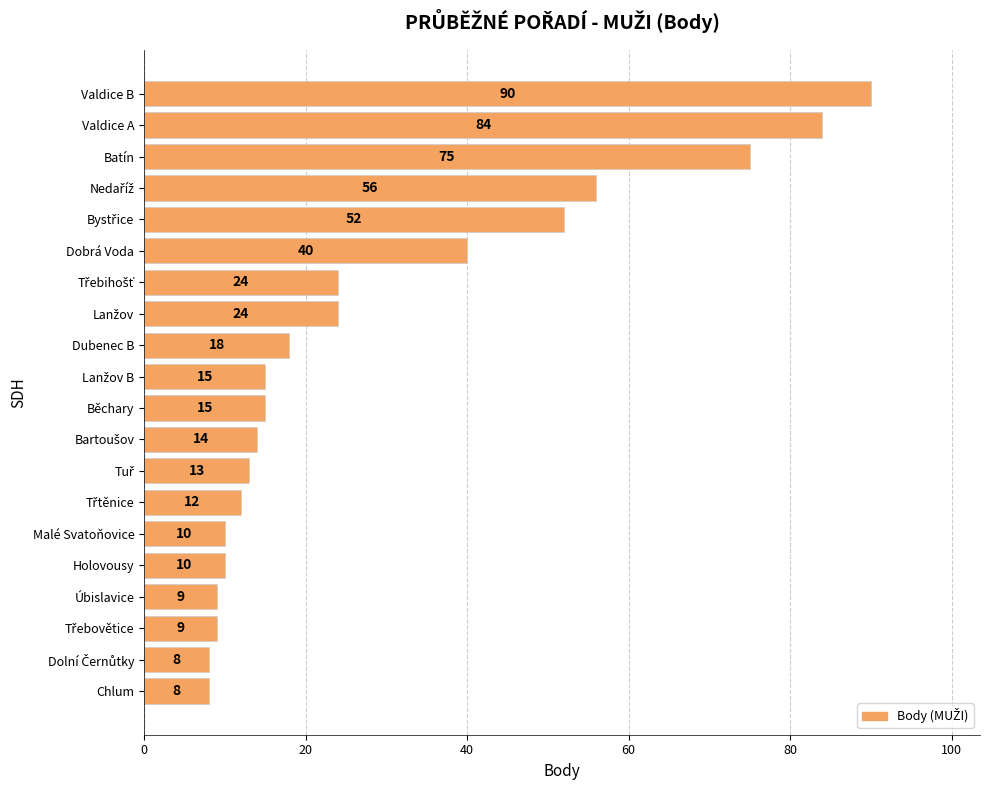

What is the sum of all values?

586